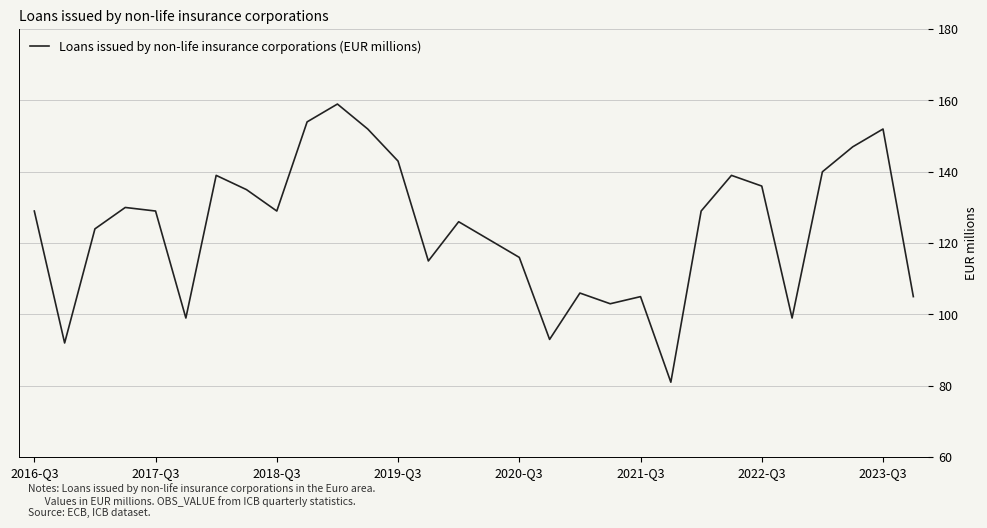

What is the greatest value displayed?

159